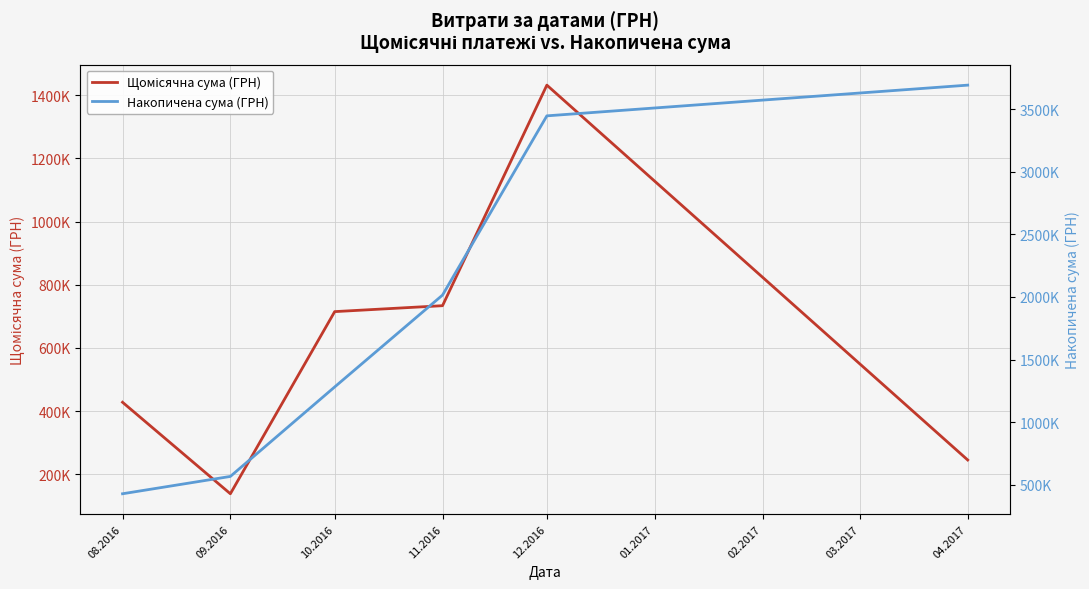

What is the label of the 4th point from the right?

10.2016